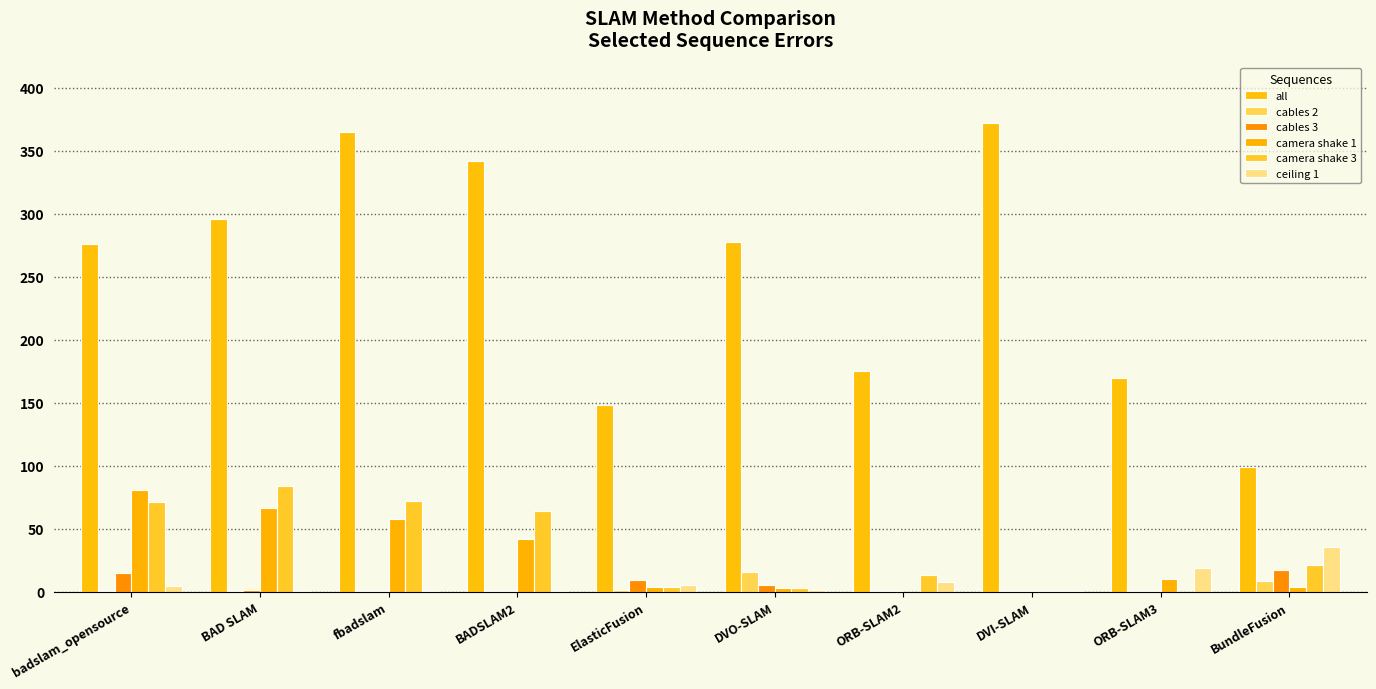

How many distinct data groups are displayed?

6